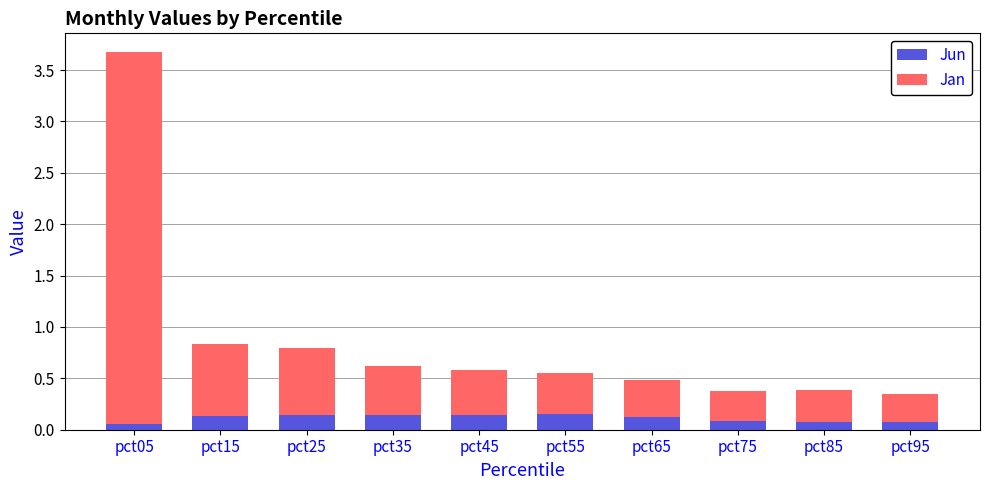

How many Jun values are between 0 and 1?

10